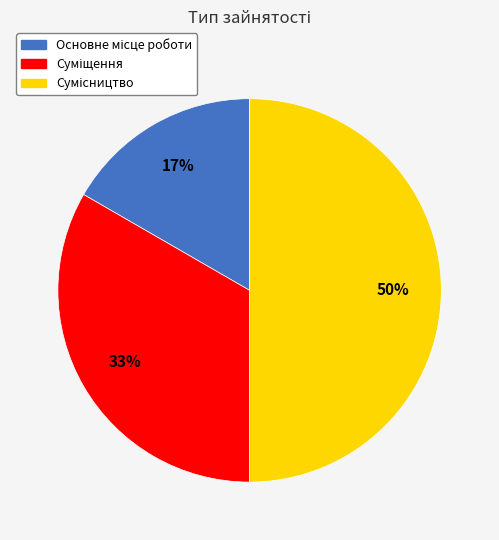

To the nearest percent, what is the difference between the largest and smallest slice percentages?

33%